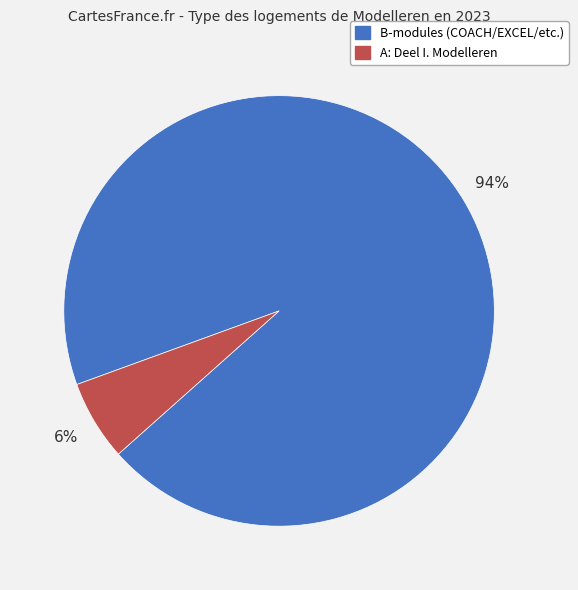

To the nearest percent, what percentage of the pie is A: Deel I. Modelleren?

6%